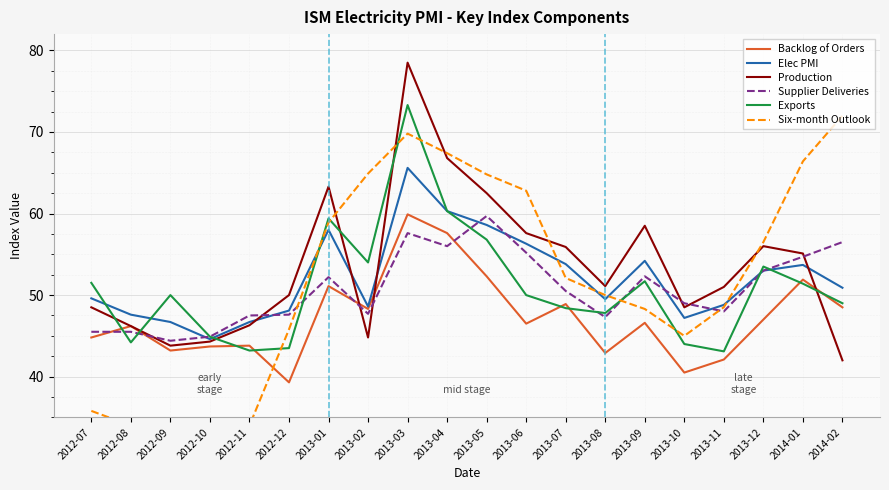

True or false: Exports has a value of 70.1 at 2012-12.

False